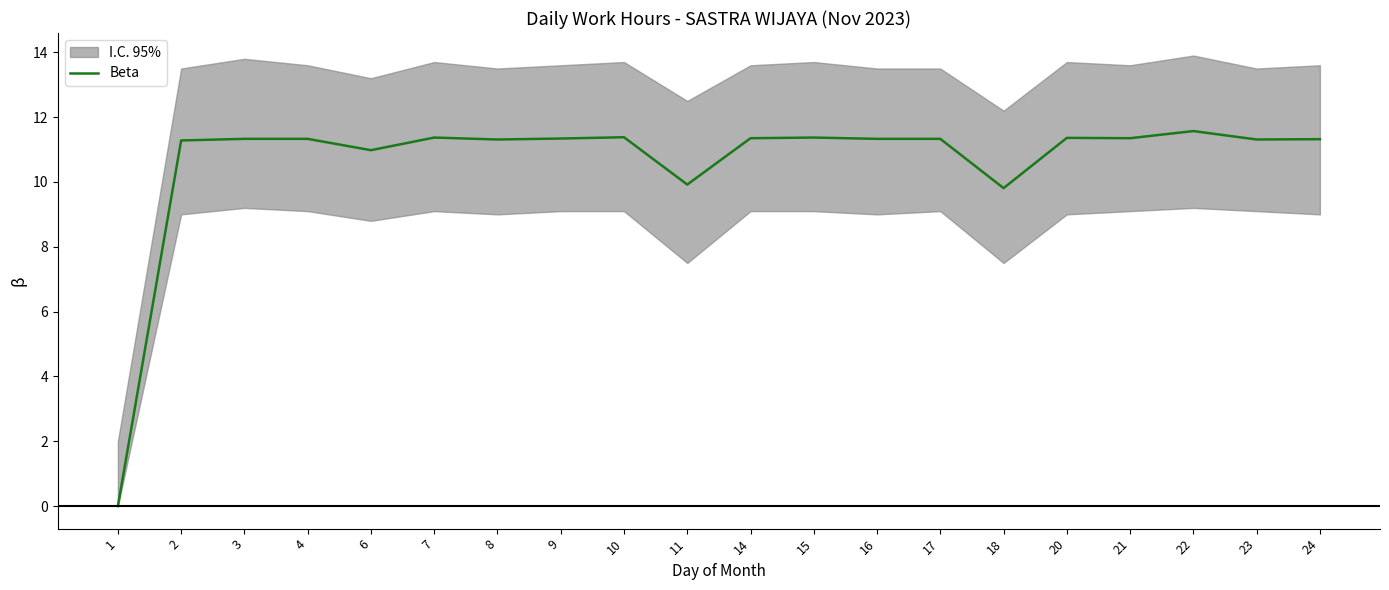

Count the number of values greater than 11.

16